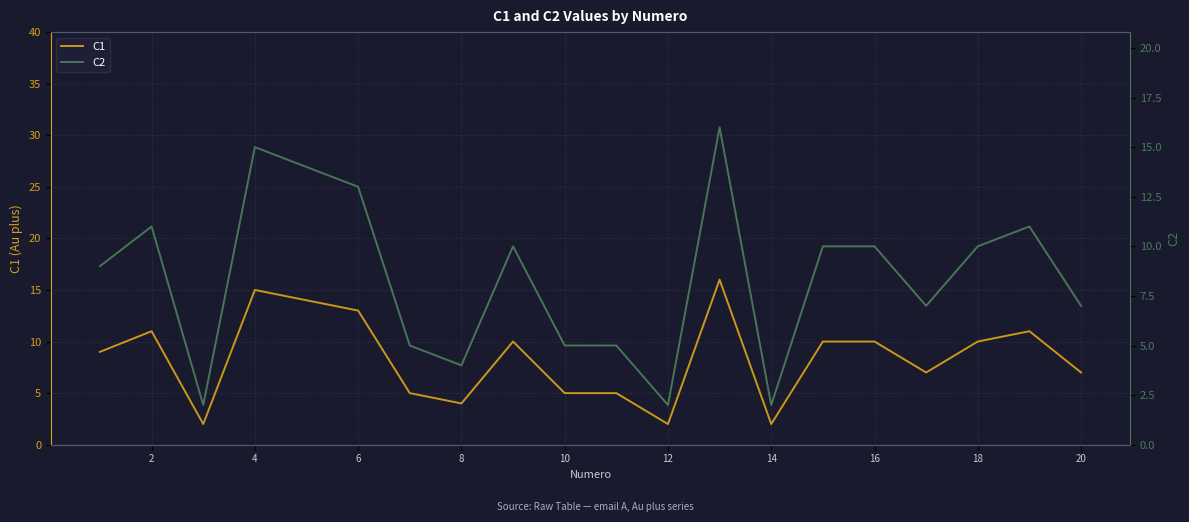

What is the value of the C2 point at the 11th from the left?

5